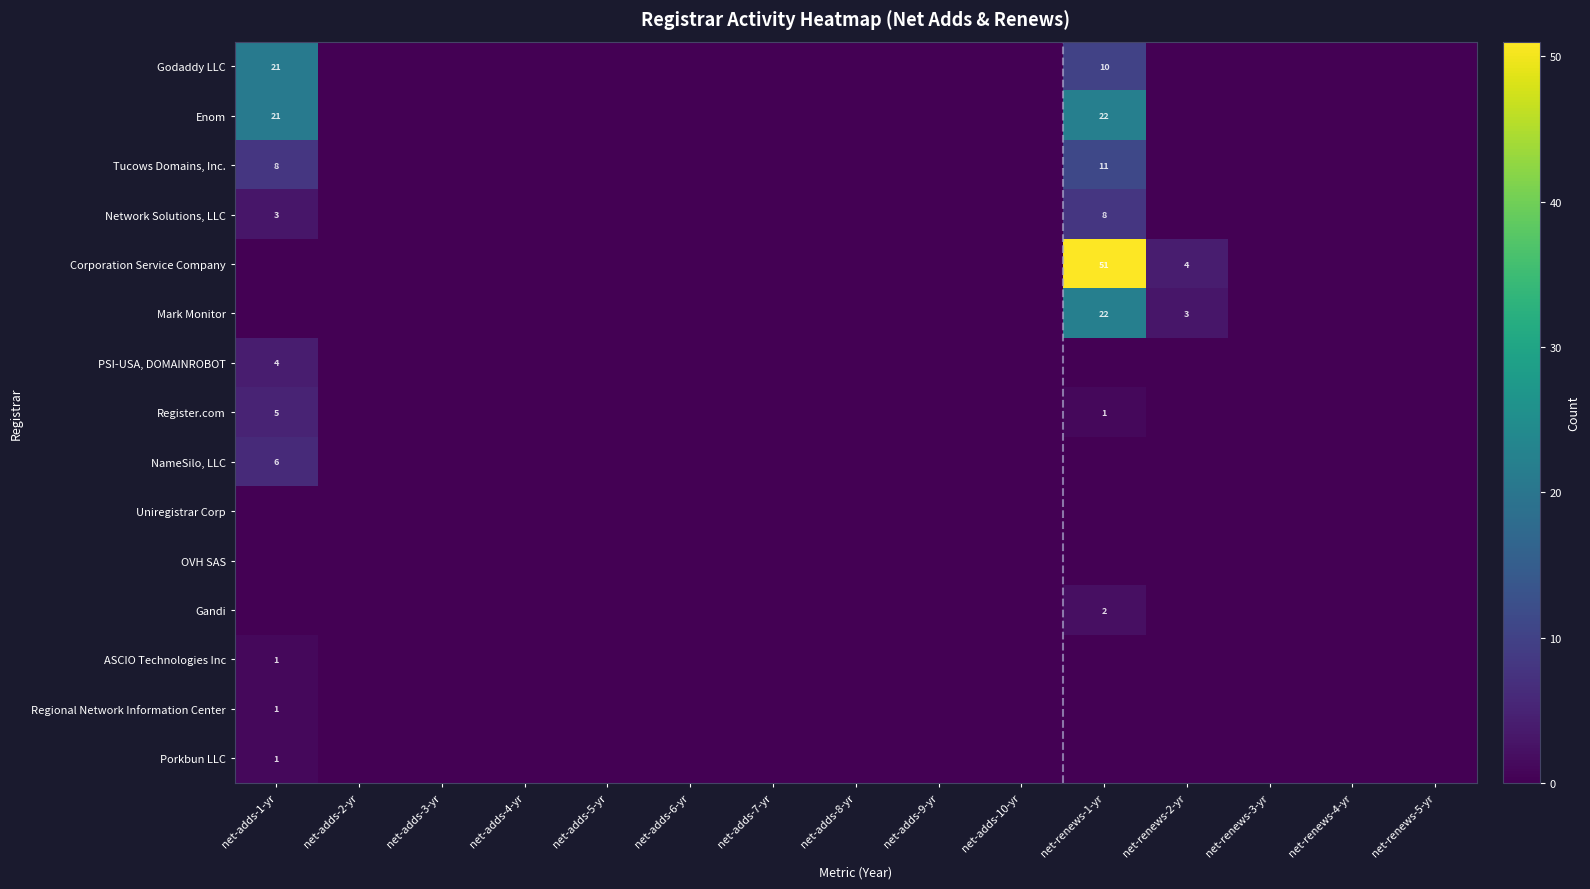

Which category has the lowest value across all series?

net-adds-2-yr